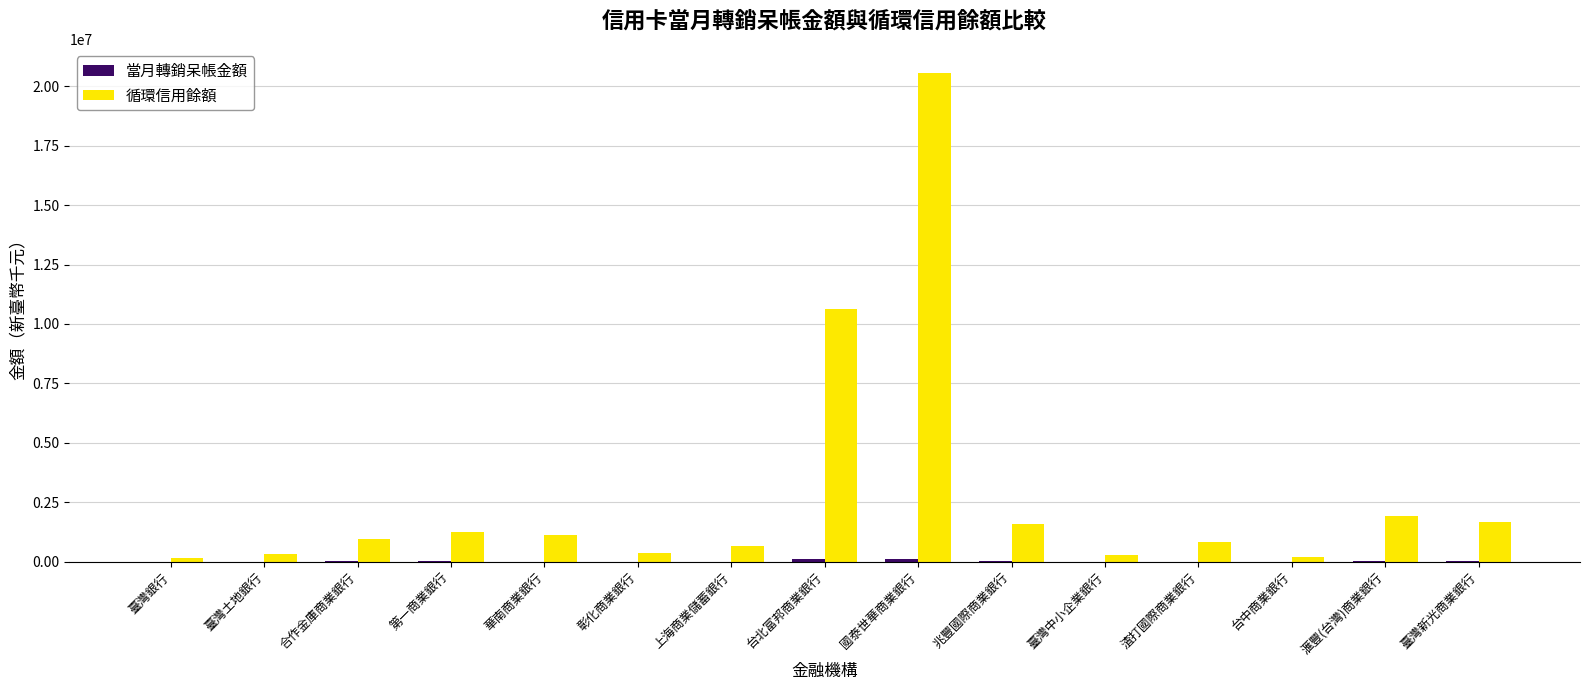

How many groups of bars are there?

15